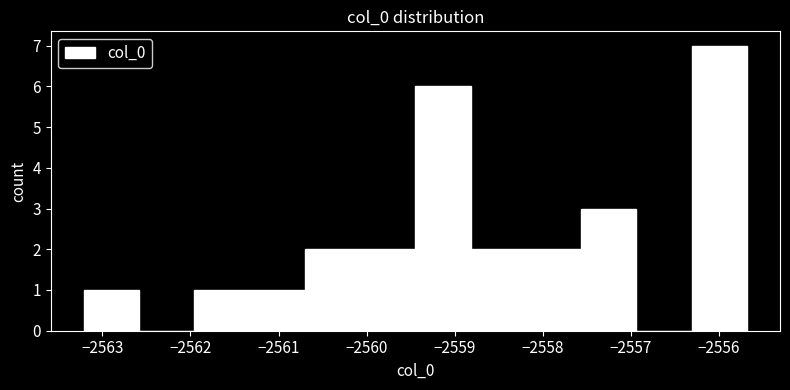

Reading left to right, list every bar in this chart as the range it spans on the x-axis followed by its height. Neither the bar edges nor the heights are printed on the chart, so give them approximately, as read against the axes.

-2563.2 to -2562.6: 1
-2562.6 to -2562.0: 0
-2562.0 to -2561.3: 1
-2561.3 to -2560.7: 1
-2560.7 to -2560.1: 2
-2560.1 to -2559.4: 2
-2559.4 to -2558.8: 6
-2558.8 to -2558.2: 2
-2558.2 to -2557.6: 2
-2557.6 to -2556.9: 3
-2556.9 to -2556.3: 0
-2556.3 to -2555.7: 7